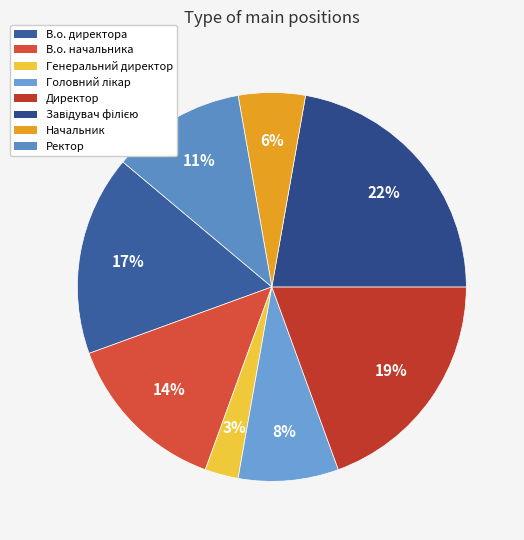

What percentage is NOT represented by В.о. начальника?

86.1%